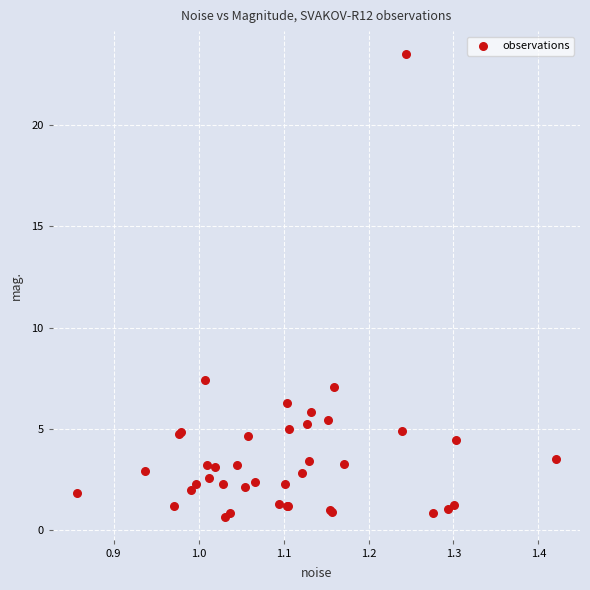

What Y value in the scatter plot is closest to 12?

7.4